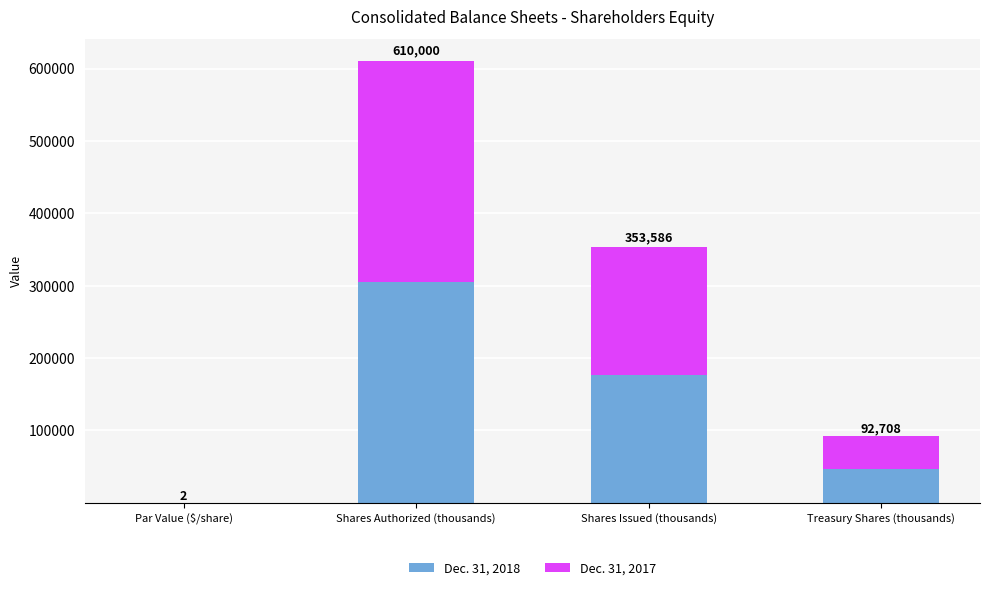

What are all the series names shown in the legend?

Dec. 31, 2018, Dec. 31, 2017